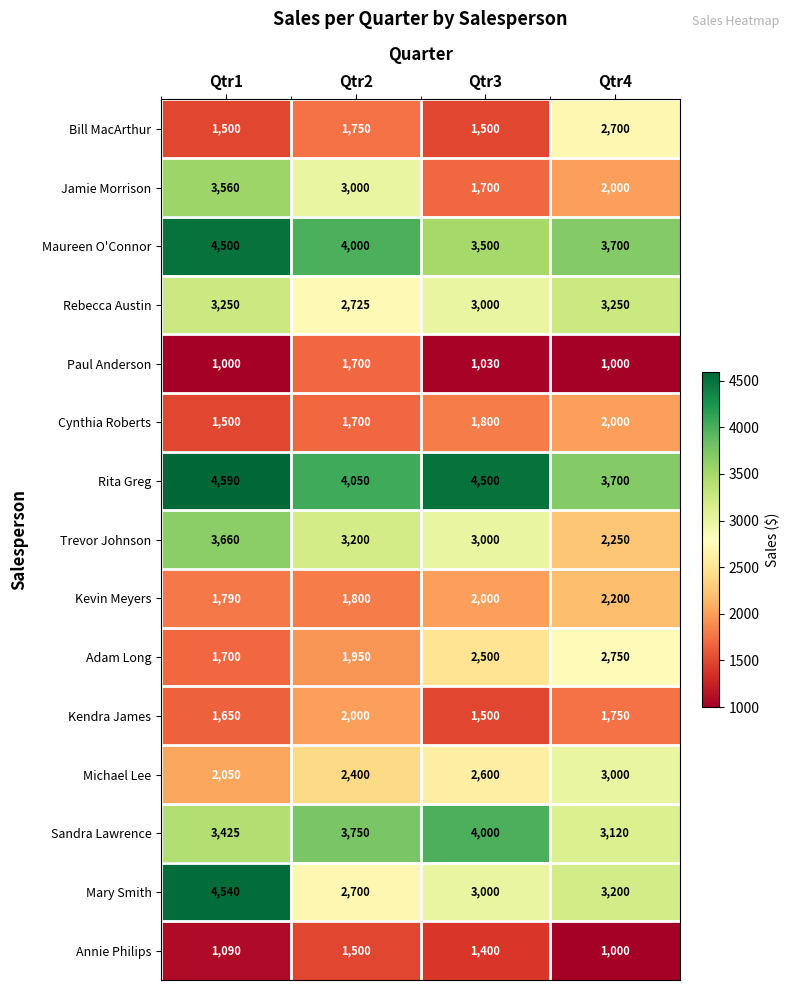

What is the smallest value displayed?

1000